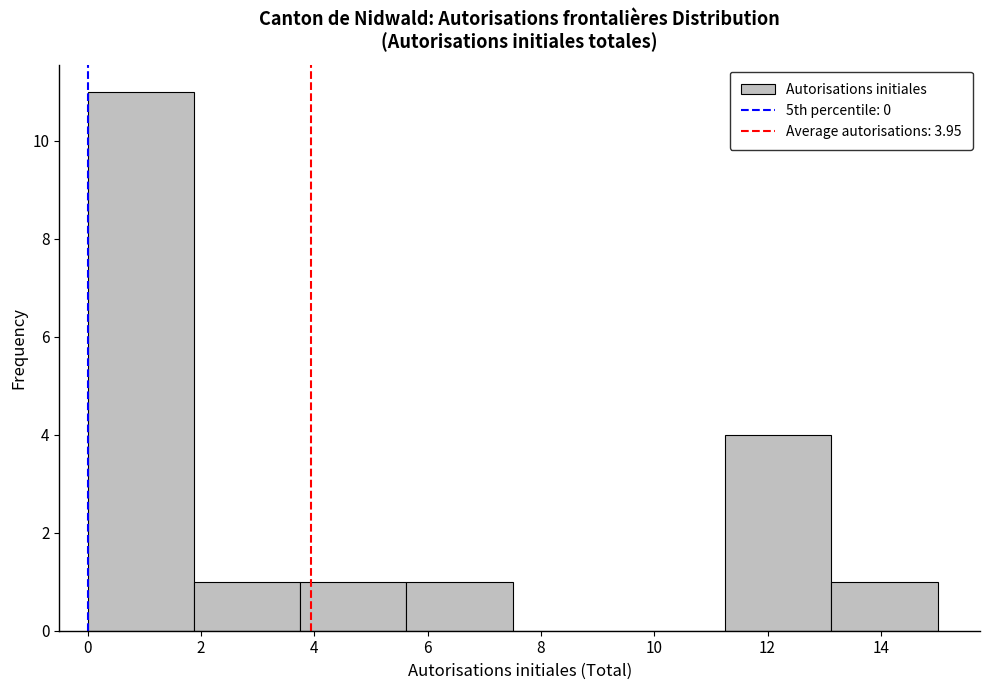

Which range on the x-axis has the tallest bar?

0.0 to 1.8